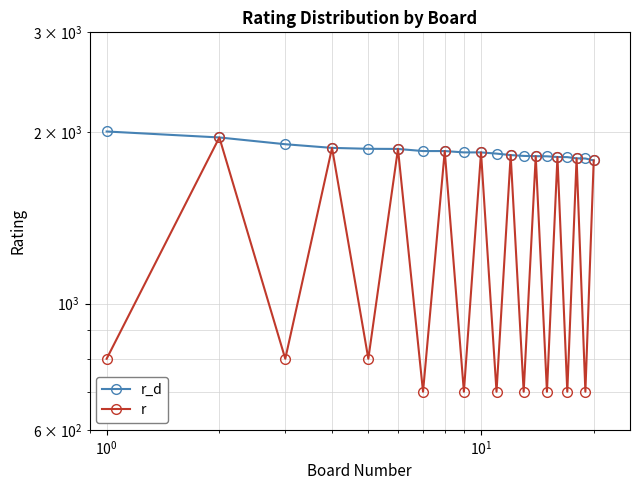

Rank the series by their average value, from lowest to highest.

r, r_d